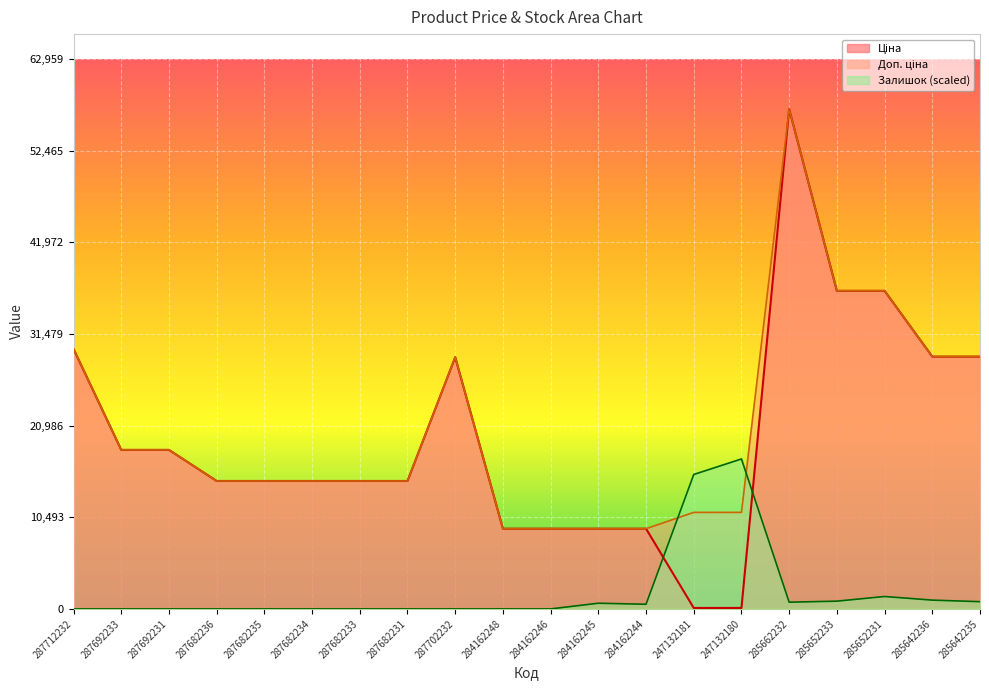

Which has a higher value, 287712232 or 284162245?

287712232